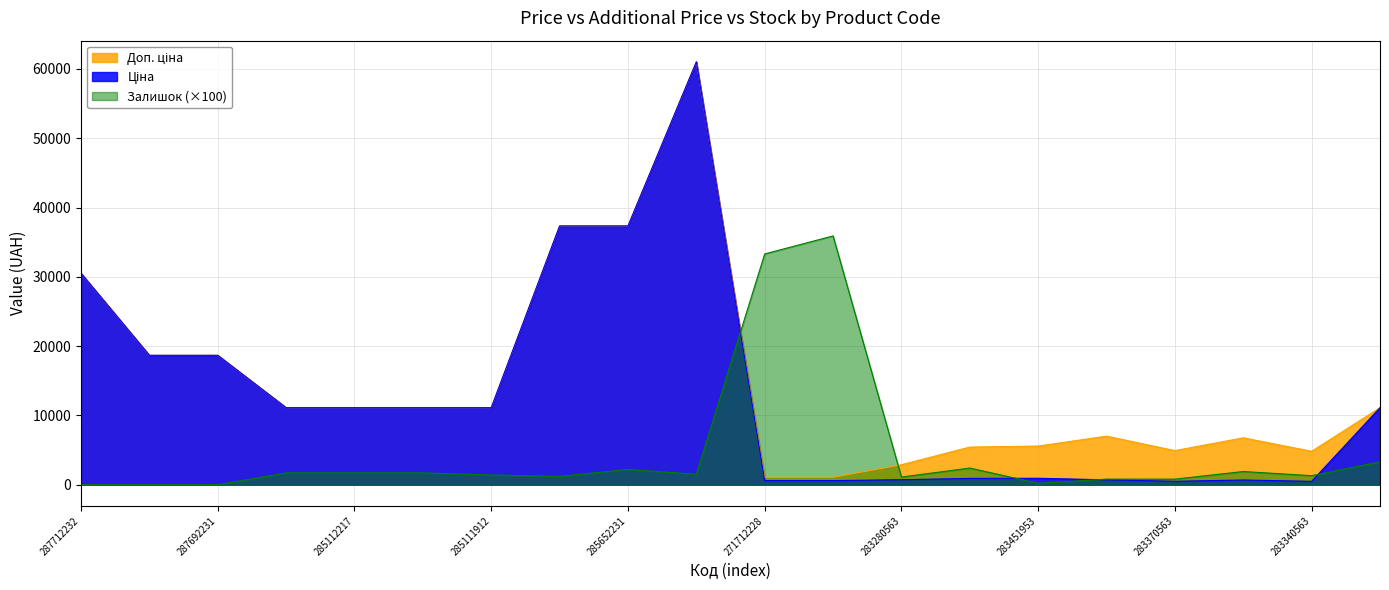

What is the lowest value of the Доп. ціна series?

1074.5